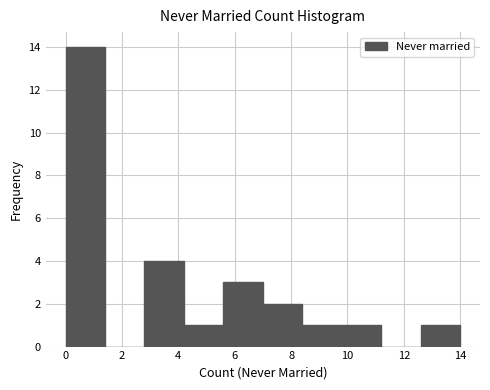

Reading left to right, list every bar in this chart as the range it spans on the x-axis followed by its height. The values are not printed on the chart, so give them approximately, as read against the axis.

0.0 to 1.4: 14
1.4 to 2.8: 0
2.8 to 4.2: 4
4.2 to 5.6: 1
5.6 to 7.0: 3
7.0 to 8.4: 2
8.4 to 9.8: 1
9.8 to 11.2: 1
11.2 to 12.6: 0
12.6 to 14.0: 1